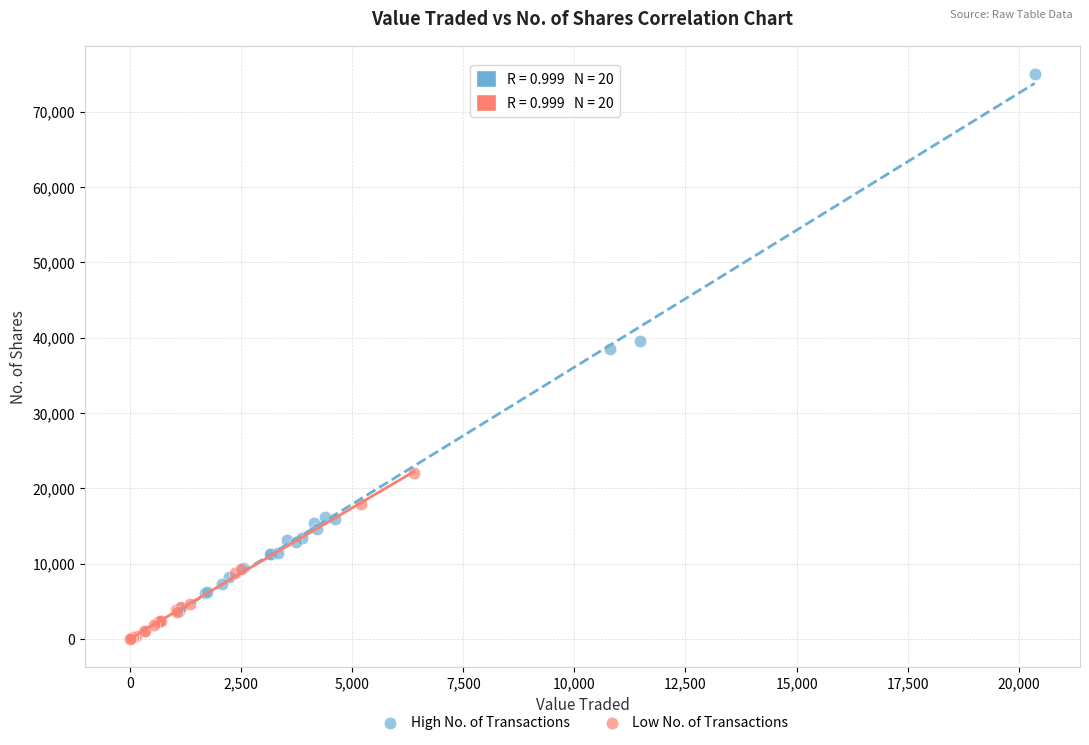

Which series contains the highest Y value?

High No. of Transactions